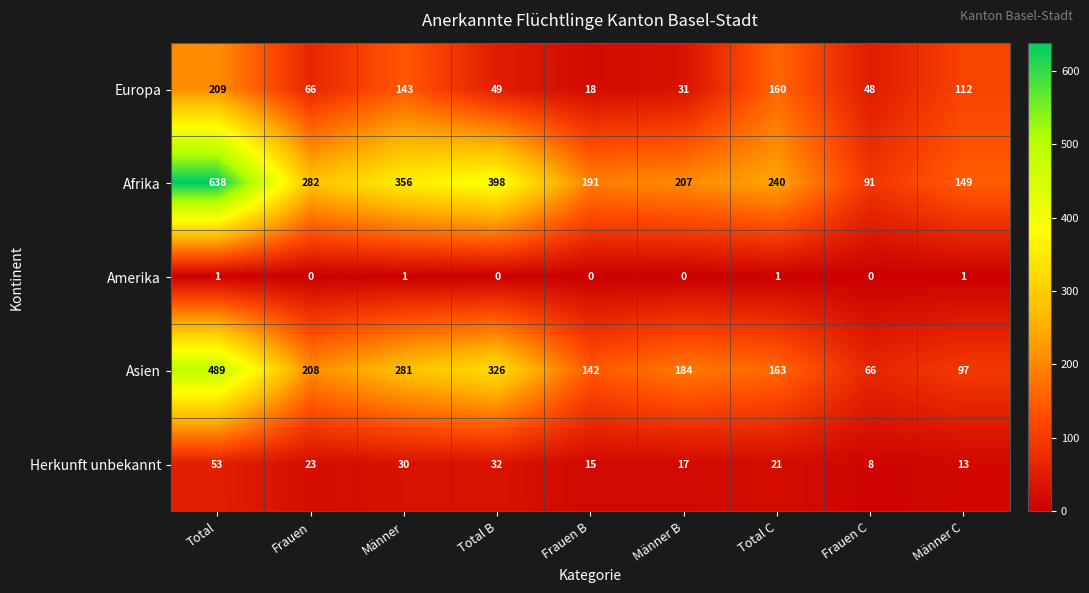

The Afrika series shows 207 at Männer B. True or false?

True